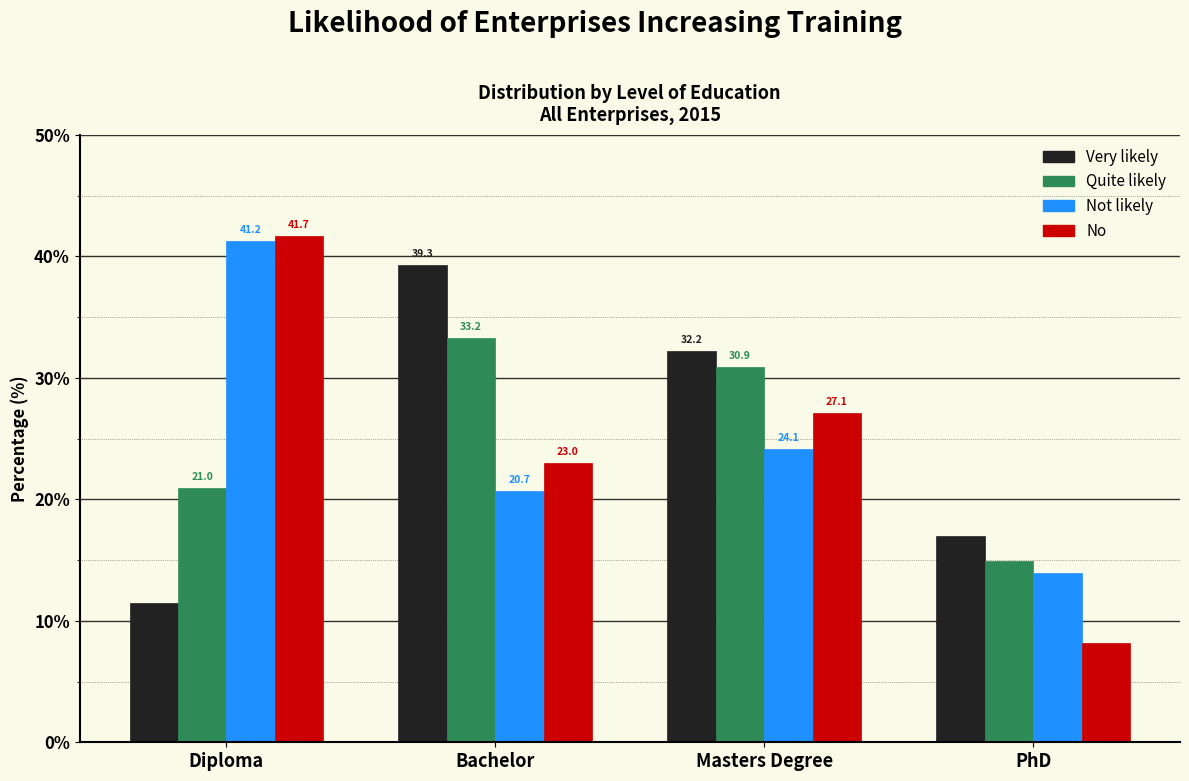

Reading left to right, list all the values displayed in this chart.

Very likely: 11.5	39.3	32.2	17.0
Quite likely: 21.0	33.2	30.9	14.9
Not likely: 41.2	20.7	24.1	14.0
No: 41.7	23.0	27.1	8.2